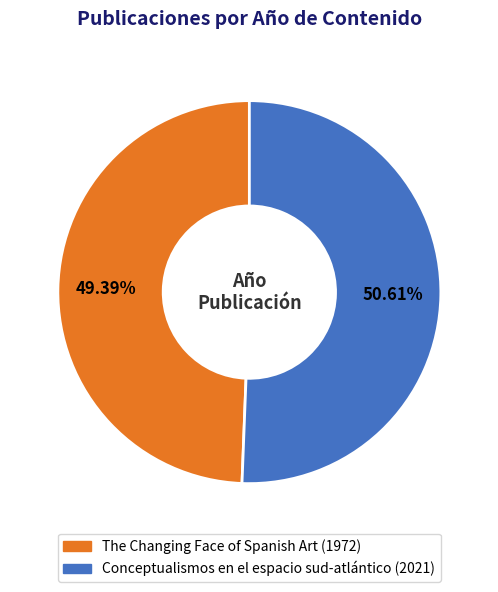

True or false: Conceptualismos en el espacio sud-atlántico accounts for 51% of the total.

True